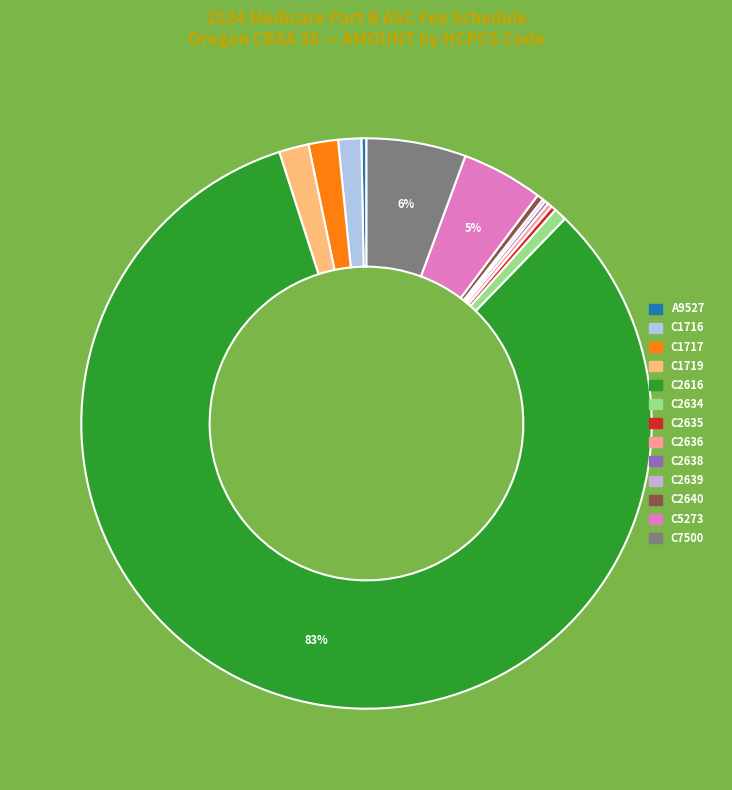

What is the total percentage of C1716 and C2634?

2.0%